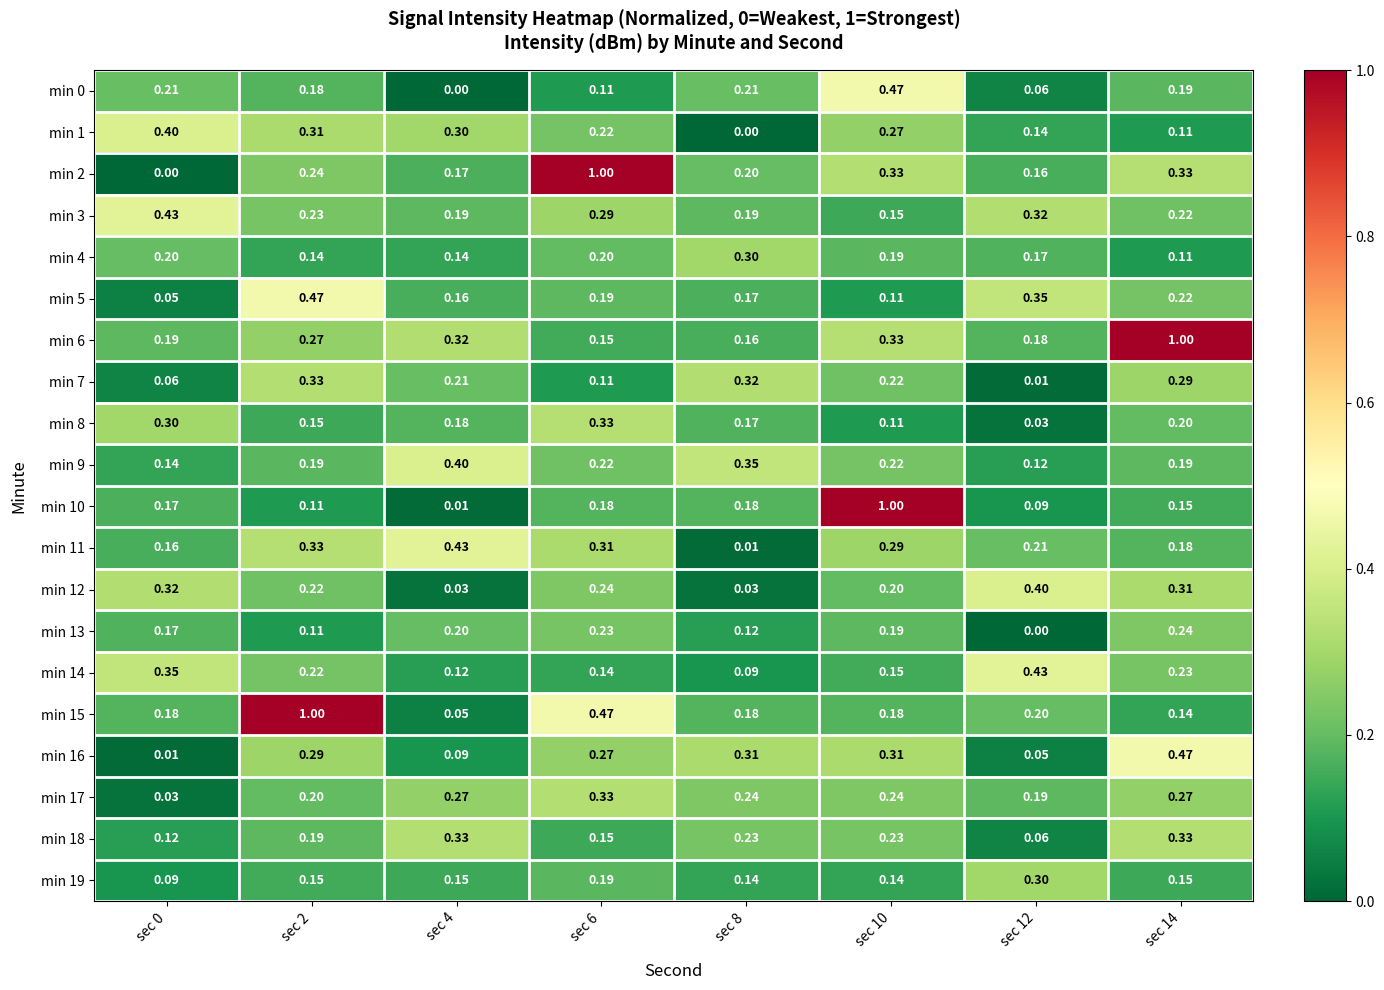

Is the value of min 15 at sec 10 greater than the value of min 0 at sec 10?

No